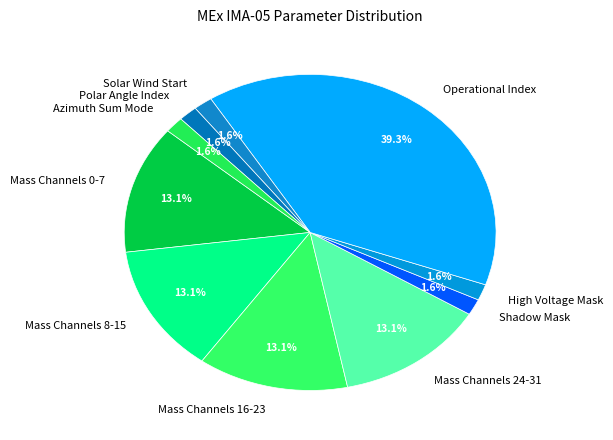

Does Polar Angle Index account for over 50% of the chart?

No